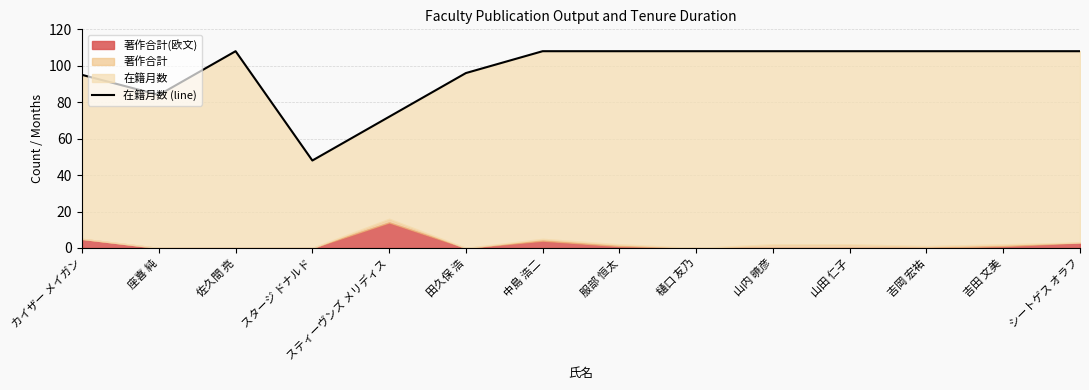

Where is the data nearest to the value 78?

座喜 純